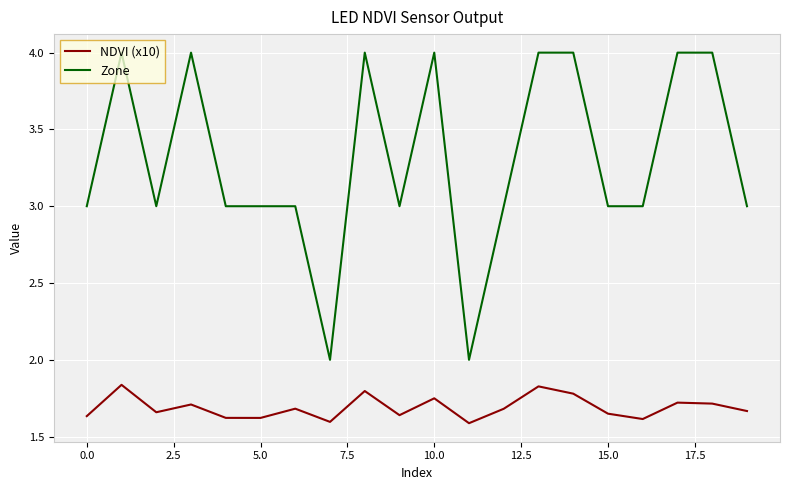

List the series in order of their overall mean, lowest first.

NDVI (x10), Zone